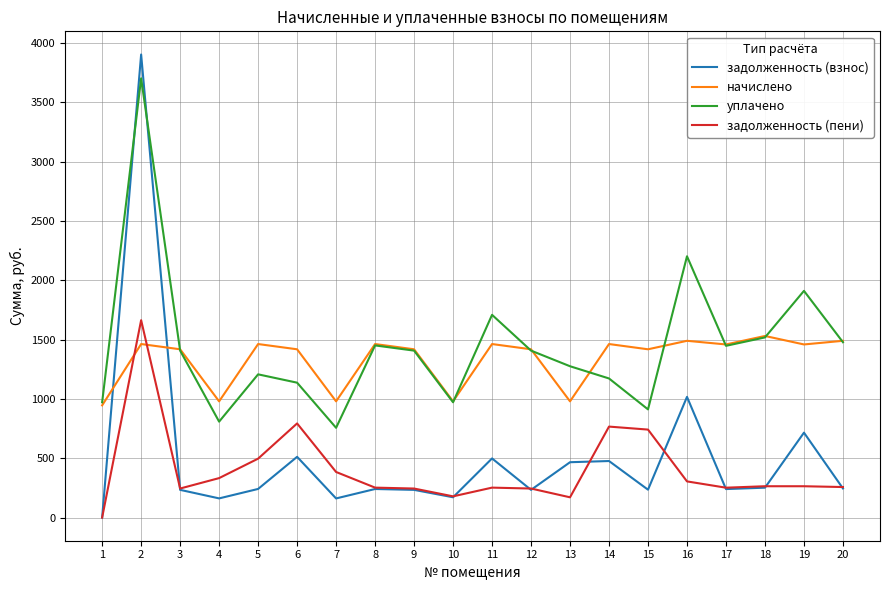

The value of задолженность (взнос) at 18 is 403.7. True or false?

False